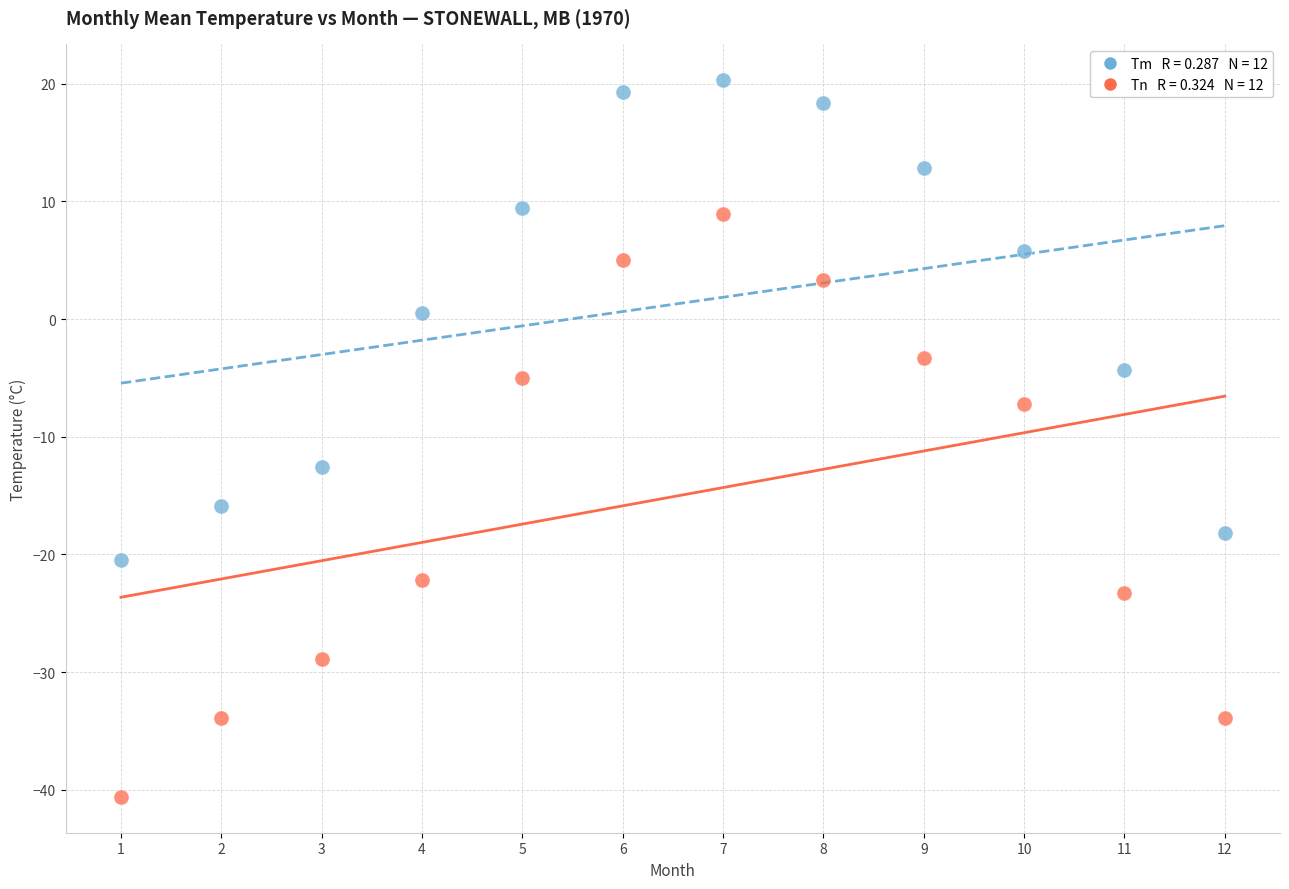

Across all data points, what is the range of Y values (max minus min)?

60.9